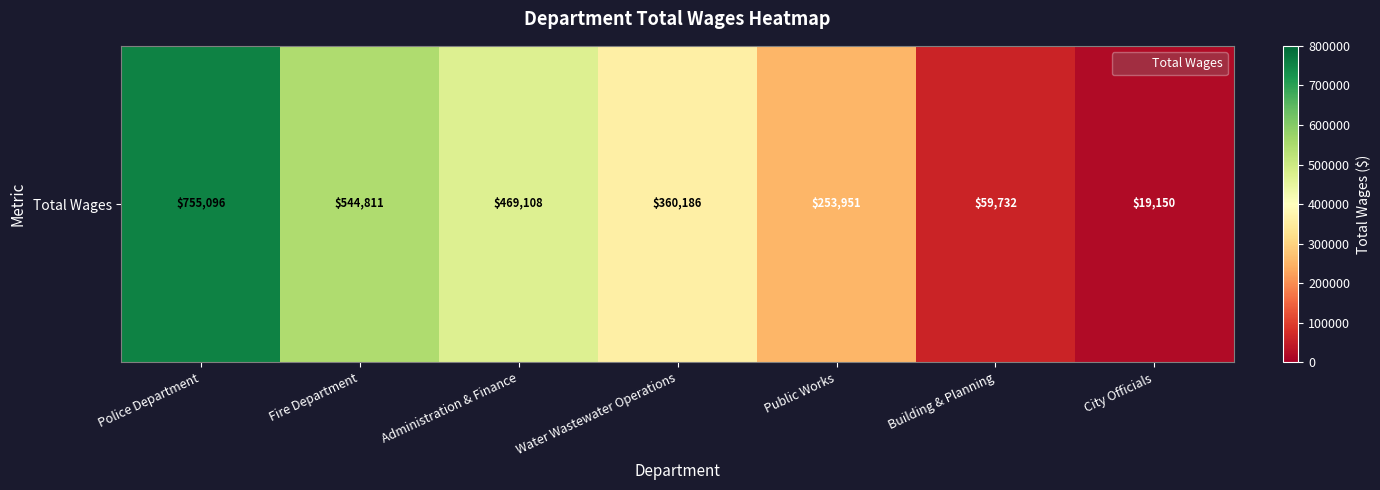

At which label does the data first exceed 360186?

Police Department